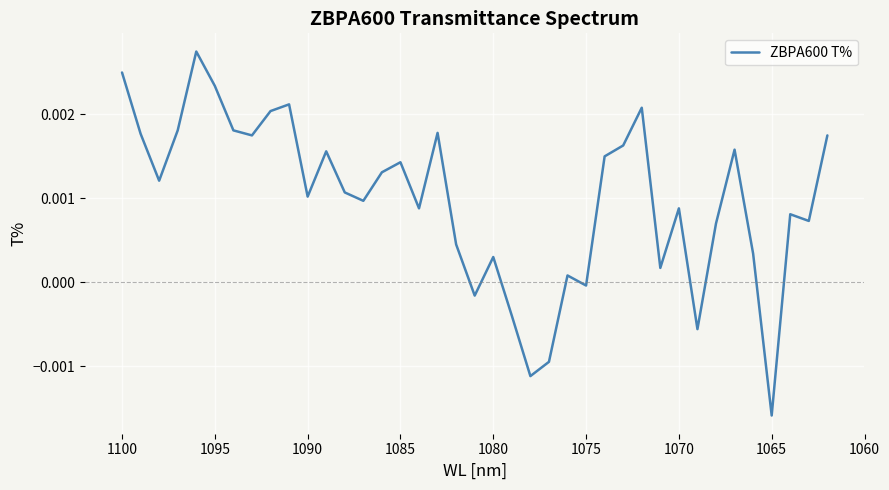

How many data points does each series have?

39